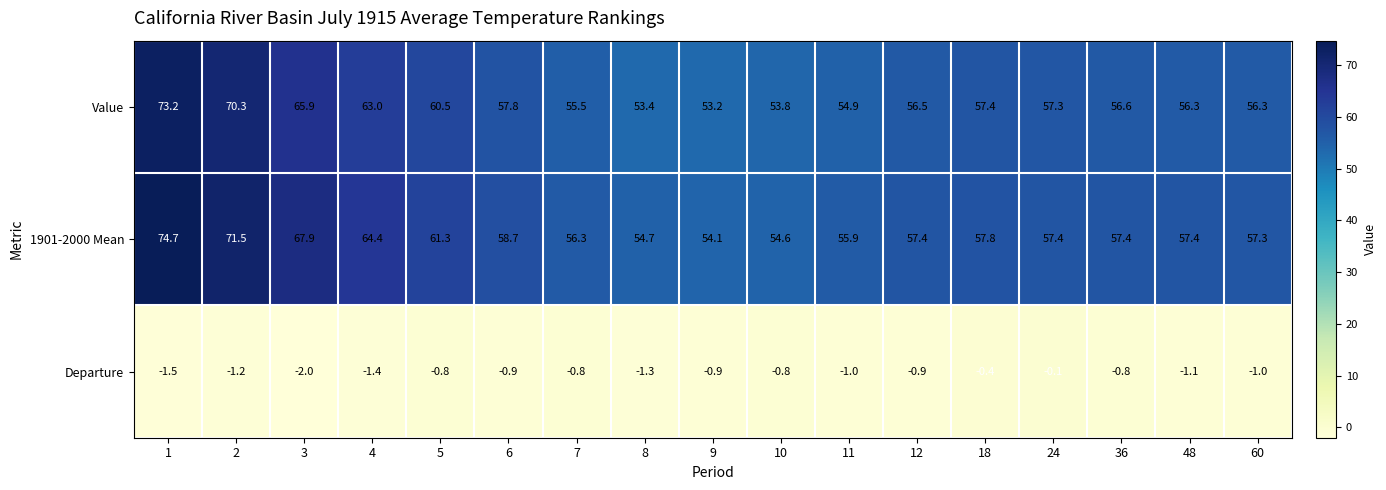

At which category is the sum across all series the highest?

1